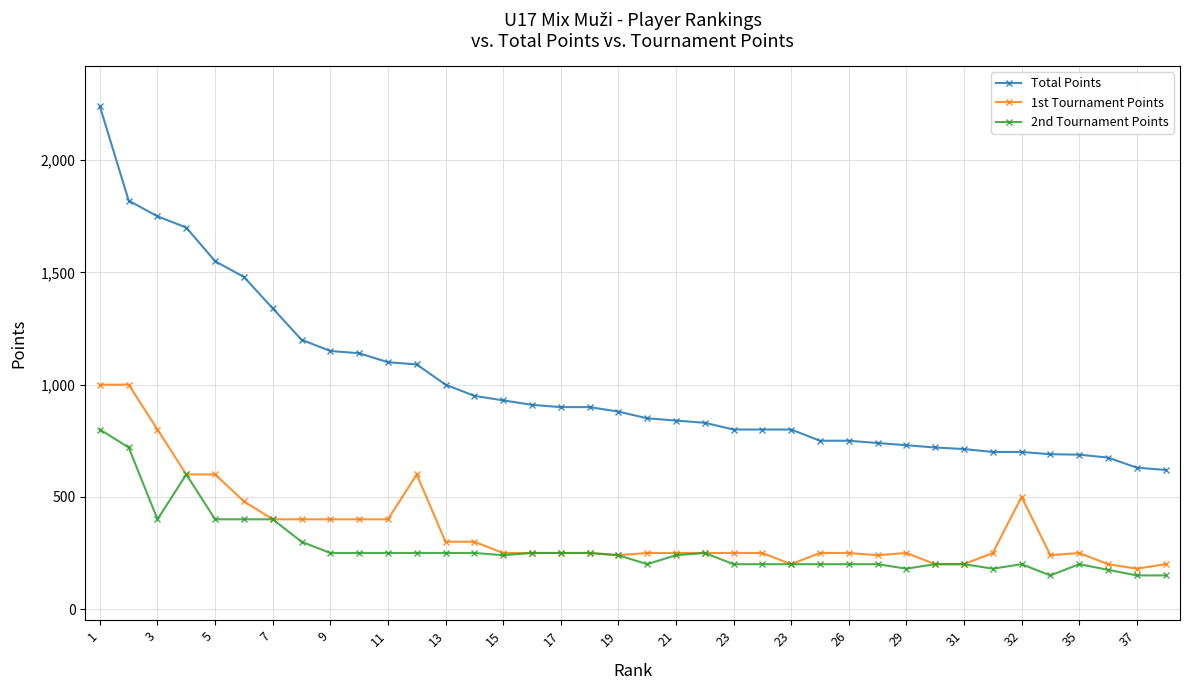

What is the value of the 2nd Tournament Points point at the 21st from the left?

240